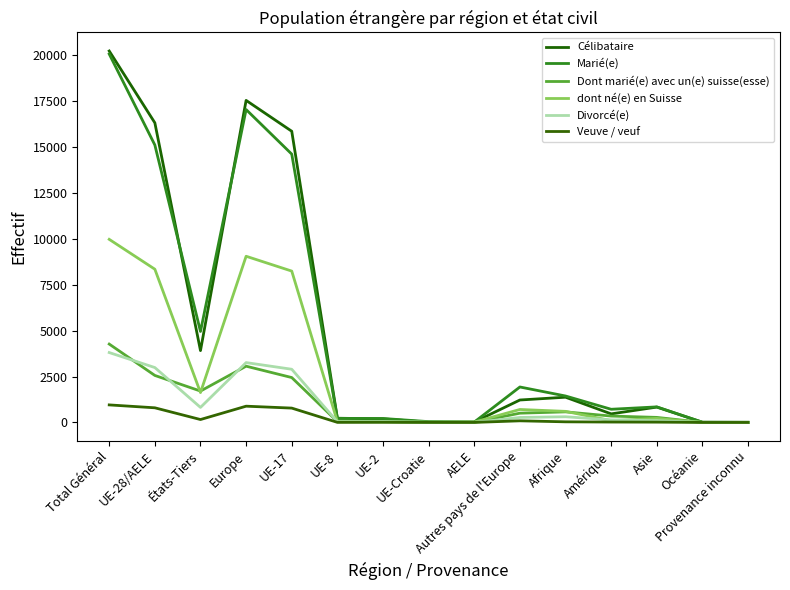

How many lines are shown in the chart?

6